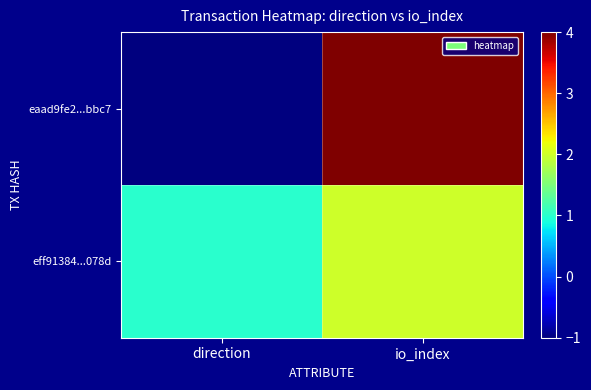

Which has a higher value, direction or io_index?

io_index